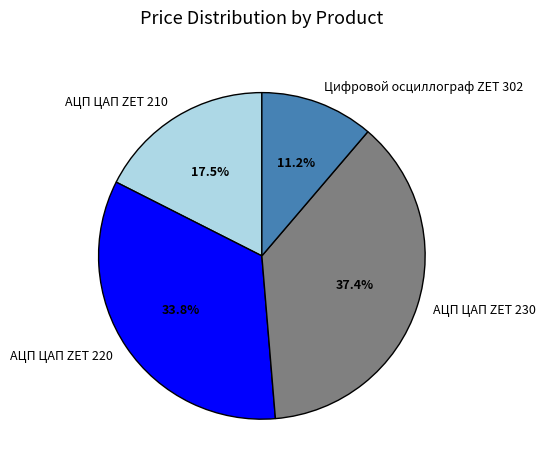

Is the sum of АЦП ЦАП ZET 220 and АЦП ЦАП ZET 230 greater than half?

Yes